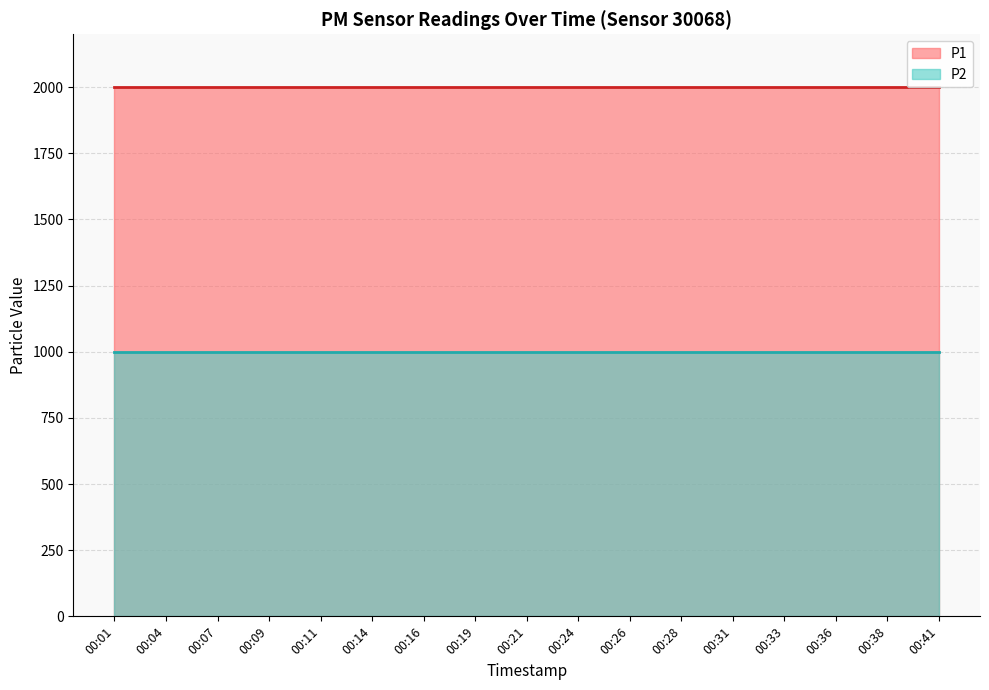

How many series are shown in this chart?

2